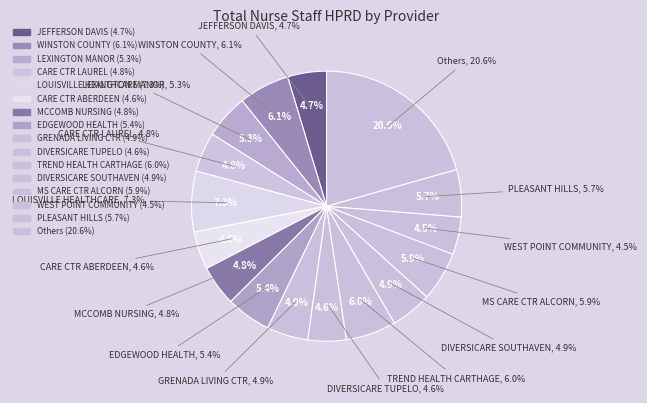

True or false: TREND HEALTH & REHAB OF CARTHAGE accounts for 6% of the total.

True